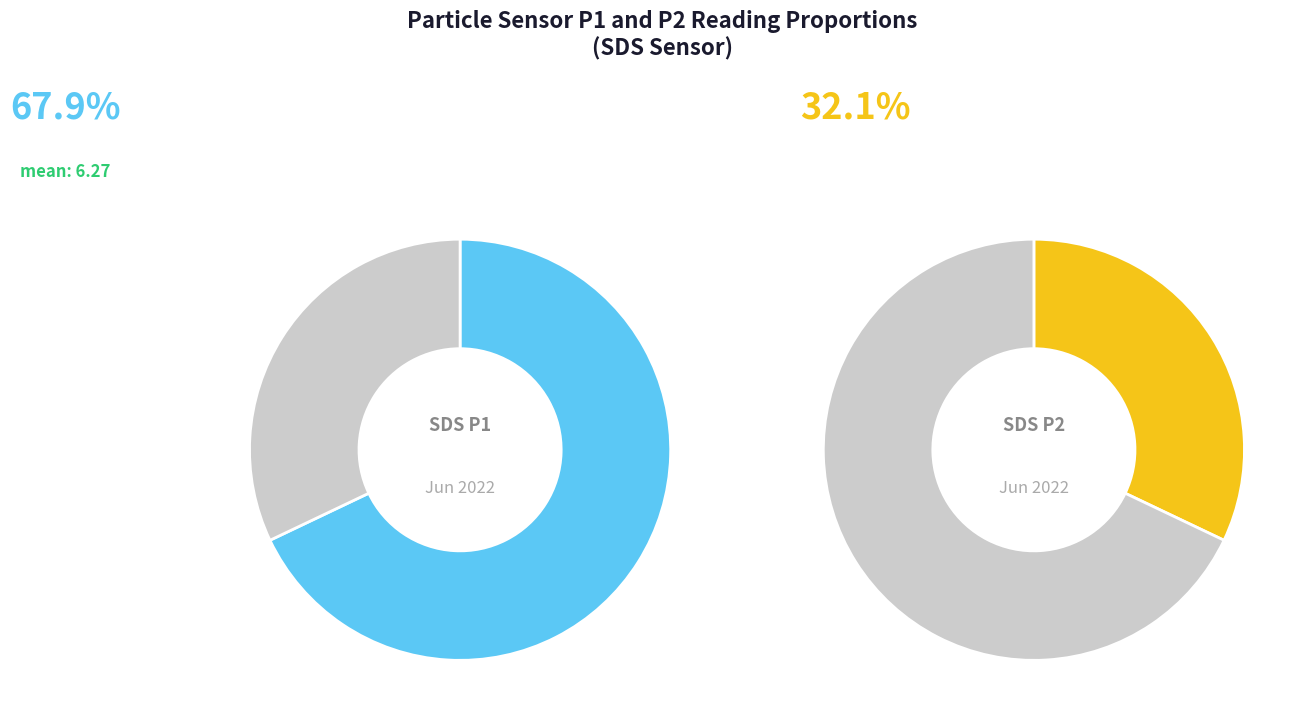

Rank the series at 6 from highest to lowest value.

SDS_P1, SDS_P2